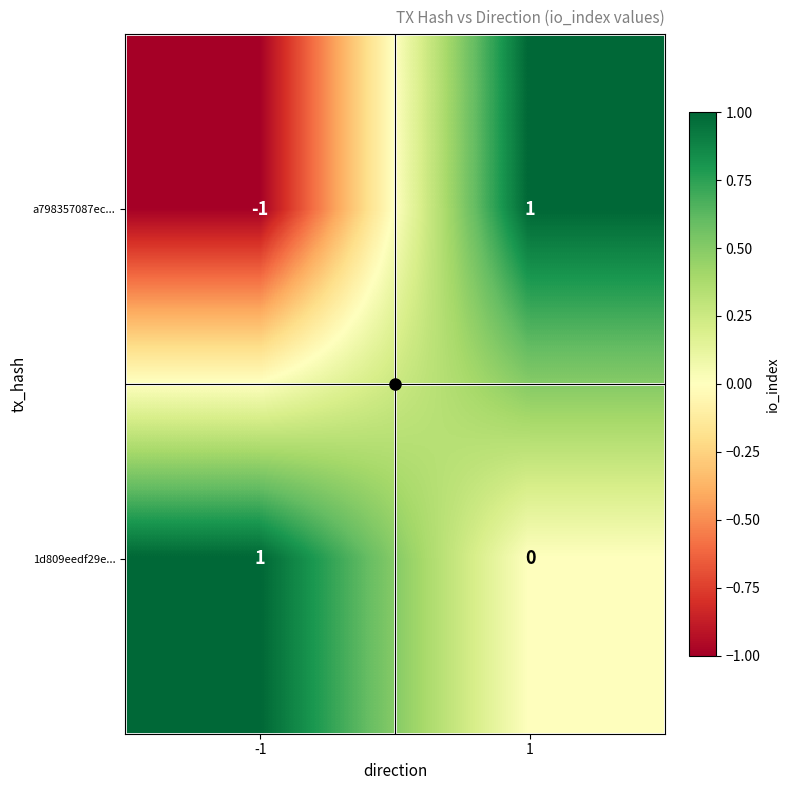

Which series changed the most between -1 and 1?

a798357087ec...